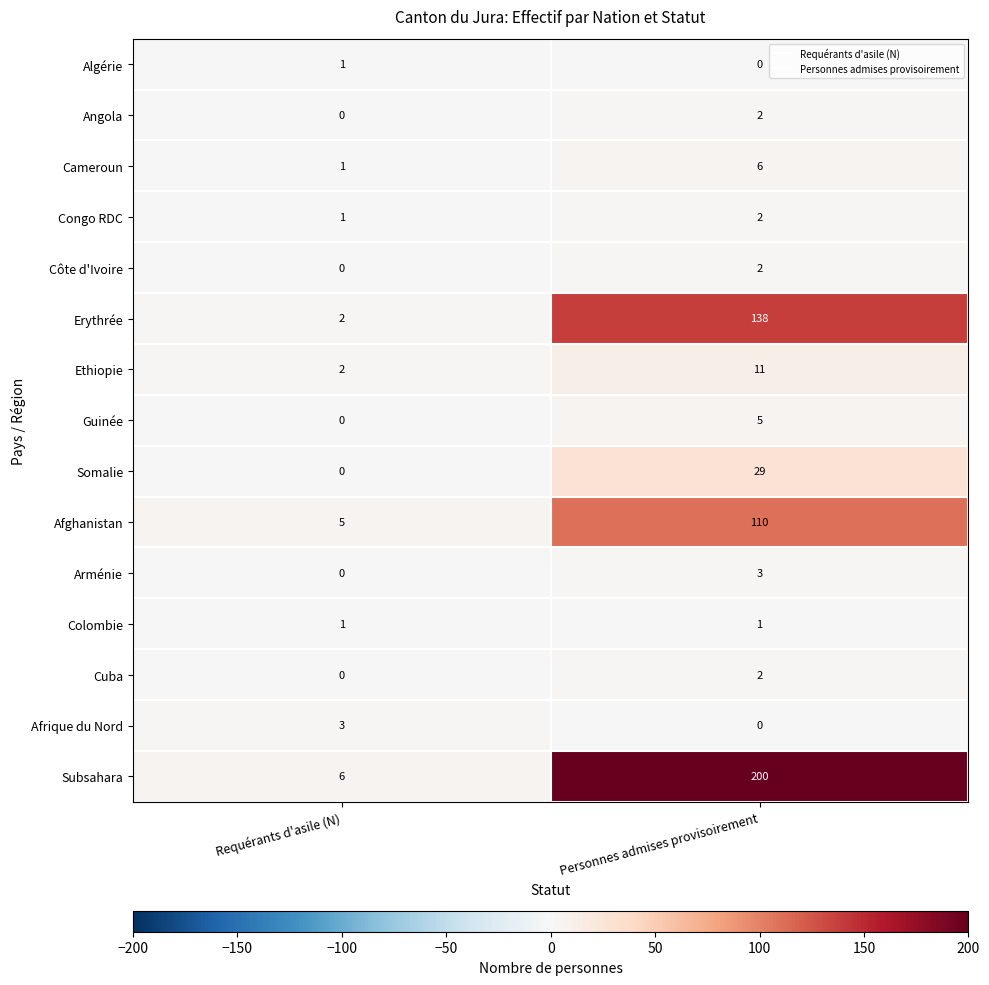

The value of Côte d'Ivoire at Requérants d'asile (N) is 1. True or false?

False